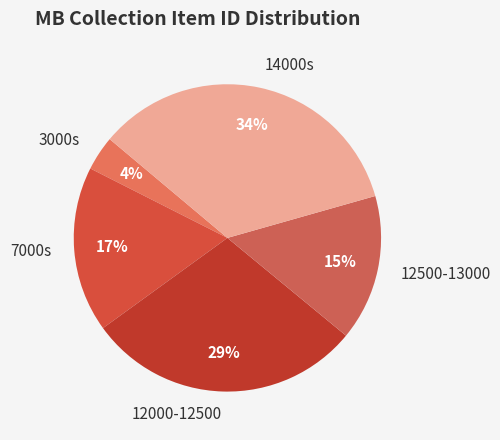

To the nearest percent, what percentage of the pie is 12000-12500?

29%